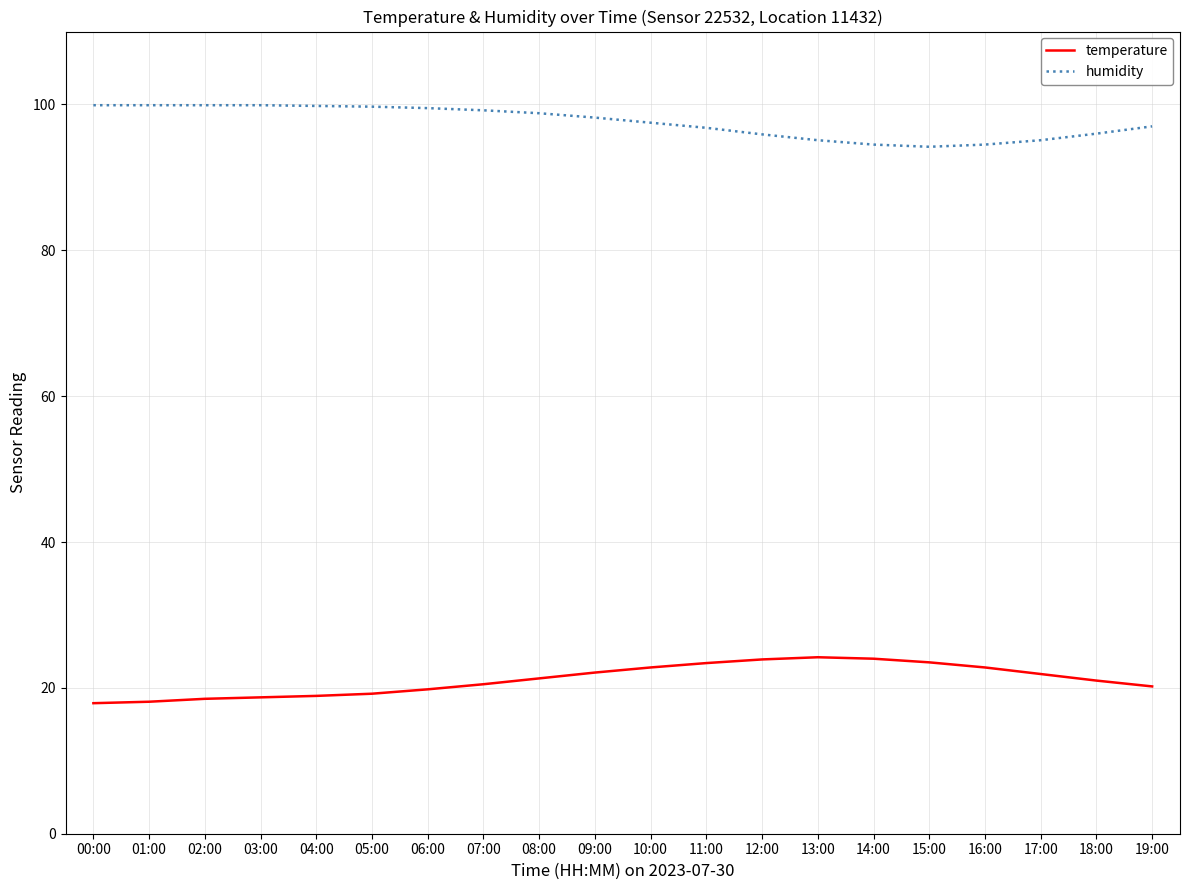

True or false: temperature and humidity intersect in this chart.

False